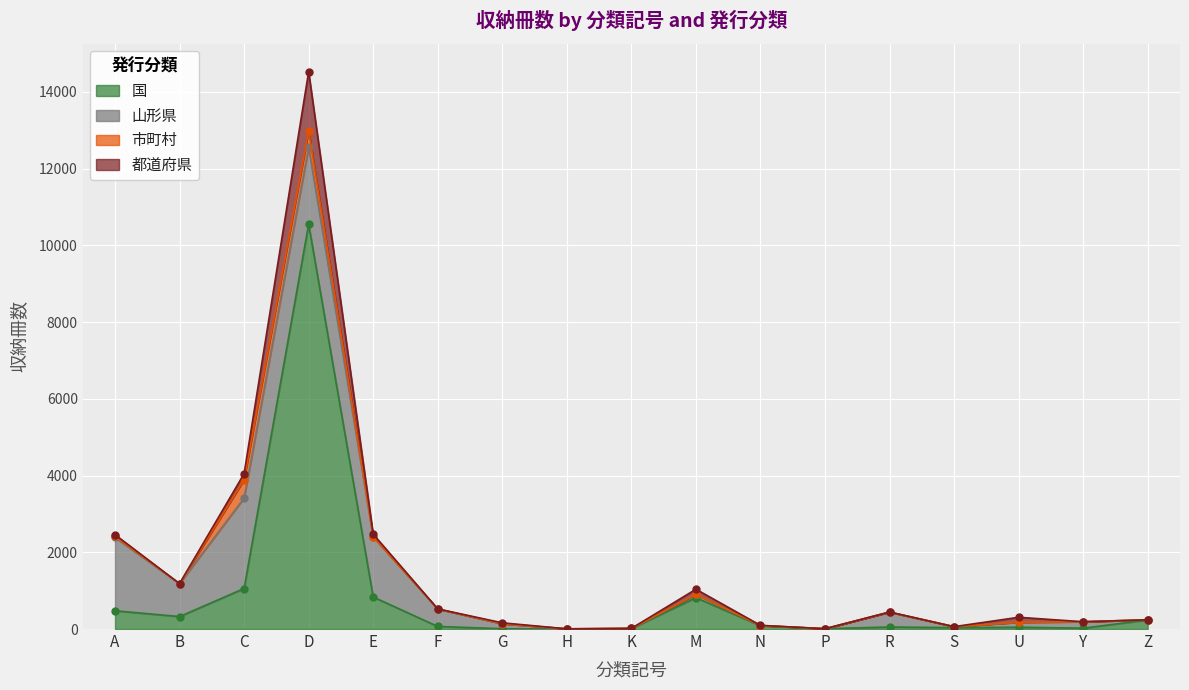

Which category has the highest value in the 国 series?

D